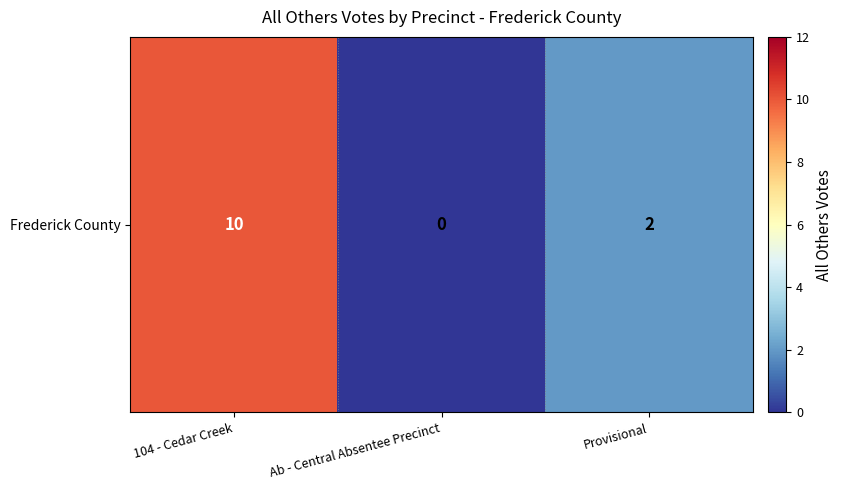

Rank the categories by value from lowest to highest.

Ab - Central Absentee Precinct, Provisional, 104 - Cedar Creek